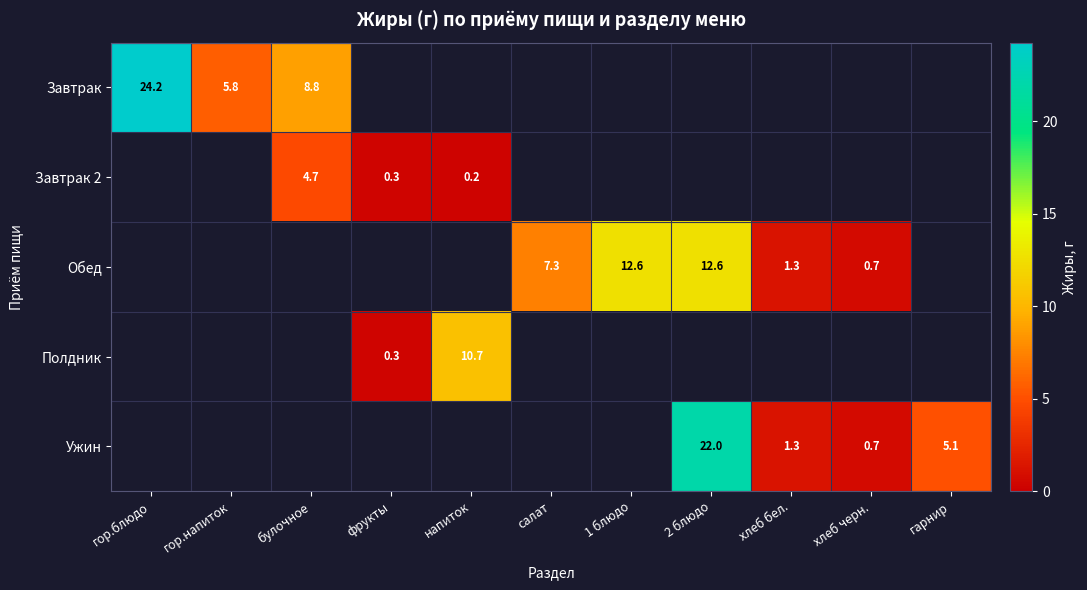

Which category has the lowest value across all series?

напиток